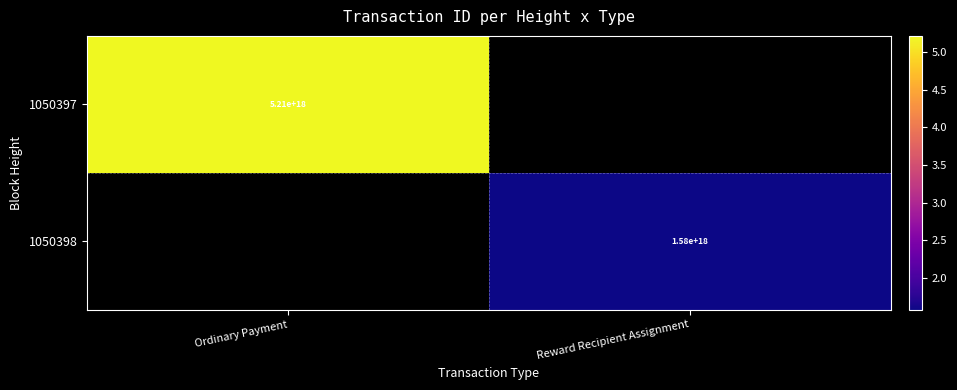

Is it true that 1050398 equals 1030935154628402432 at Reward Recipient Assignment?

False